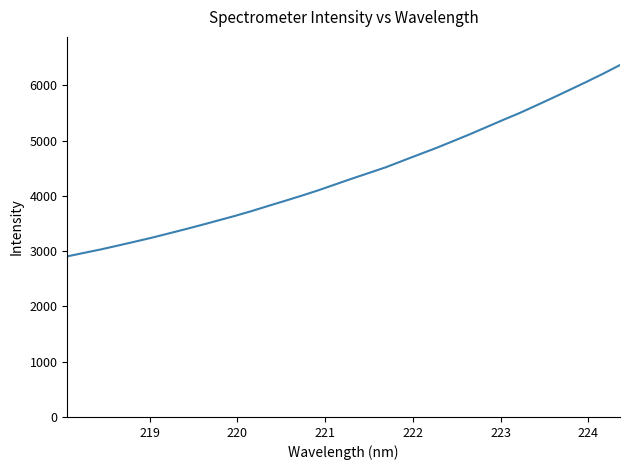

How many lines are shown in the chart?

1